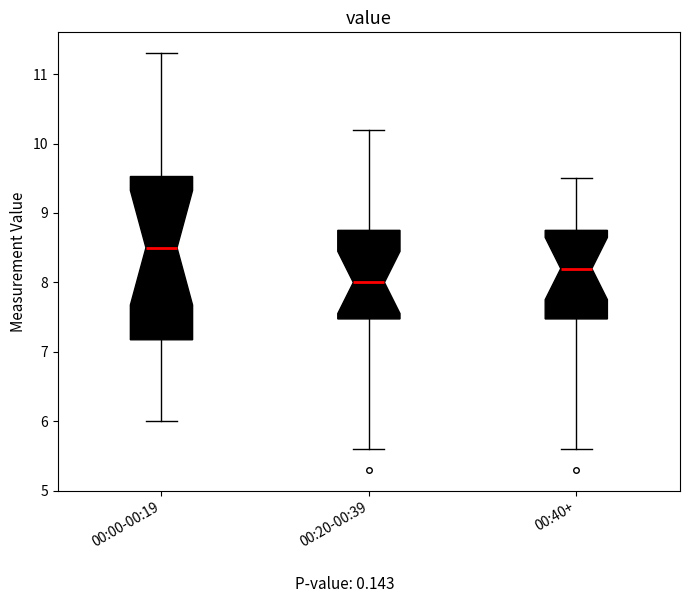

Which box has the lowest median line?

00:20-00:39